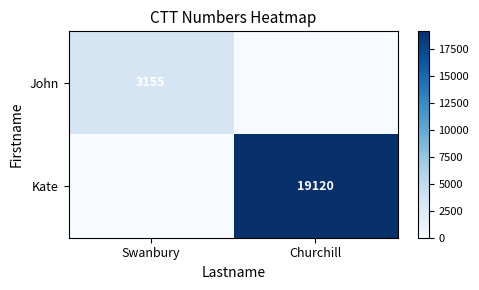

Is it true that John equals 3155 at Swanbury?

True